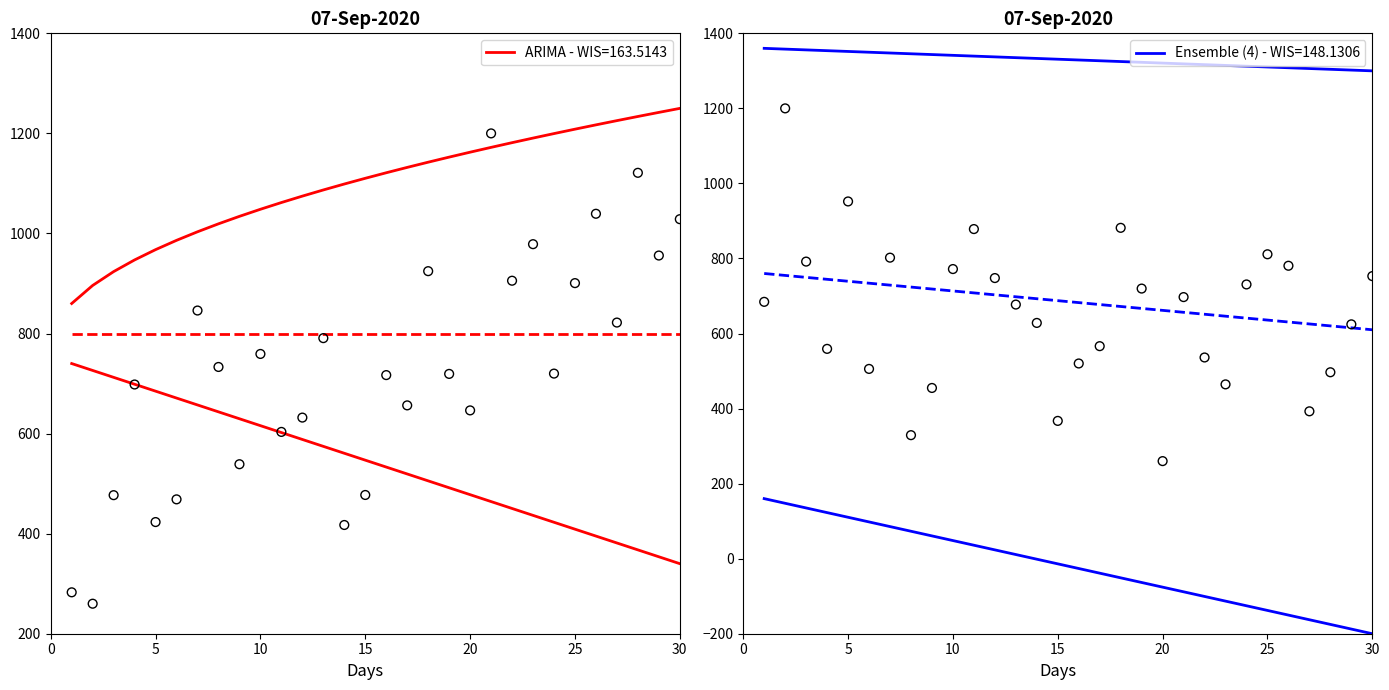

What is the ratio of the value at 17 to the value at 25?

1.3